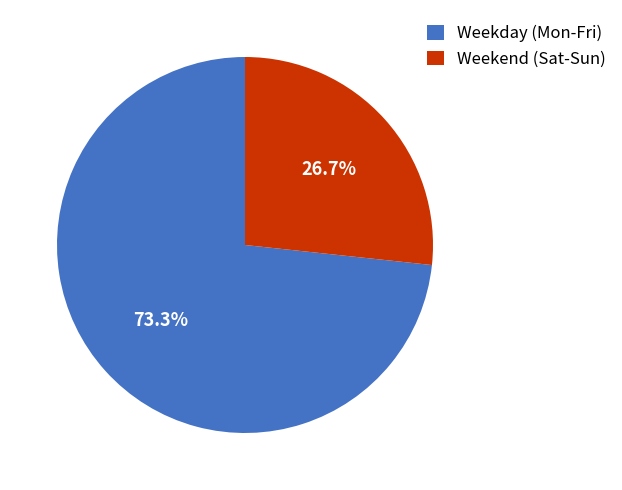

Is the sum of Weekend (Sat-Sun) and Weekday (Mon-Fri) greater than half?

Yes